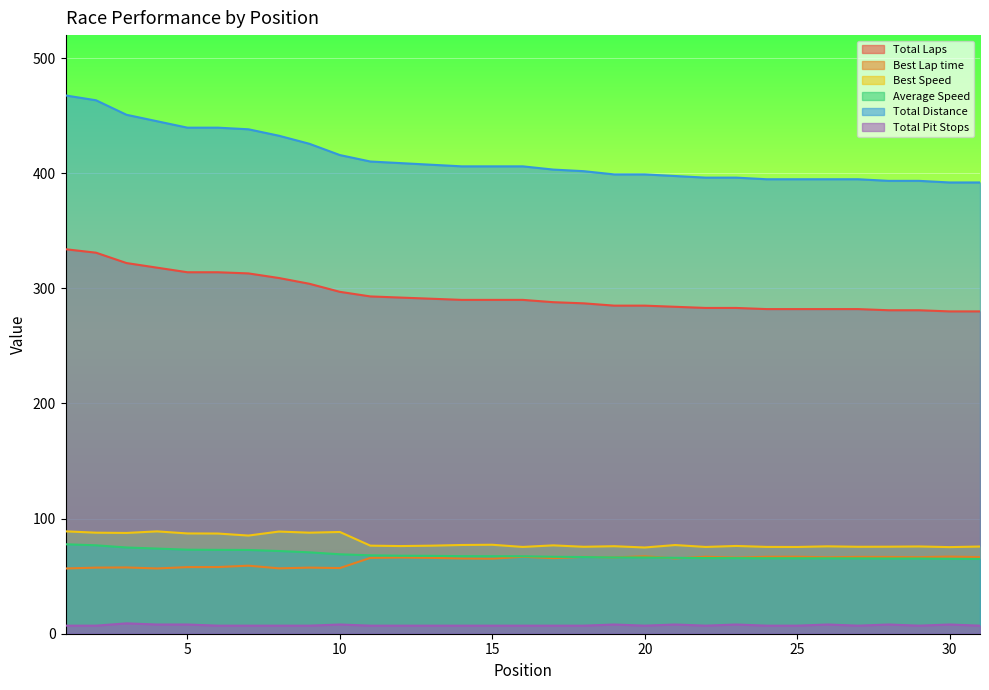

True or false: Total Distance and Total Laps intersect in this chart.

False